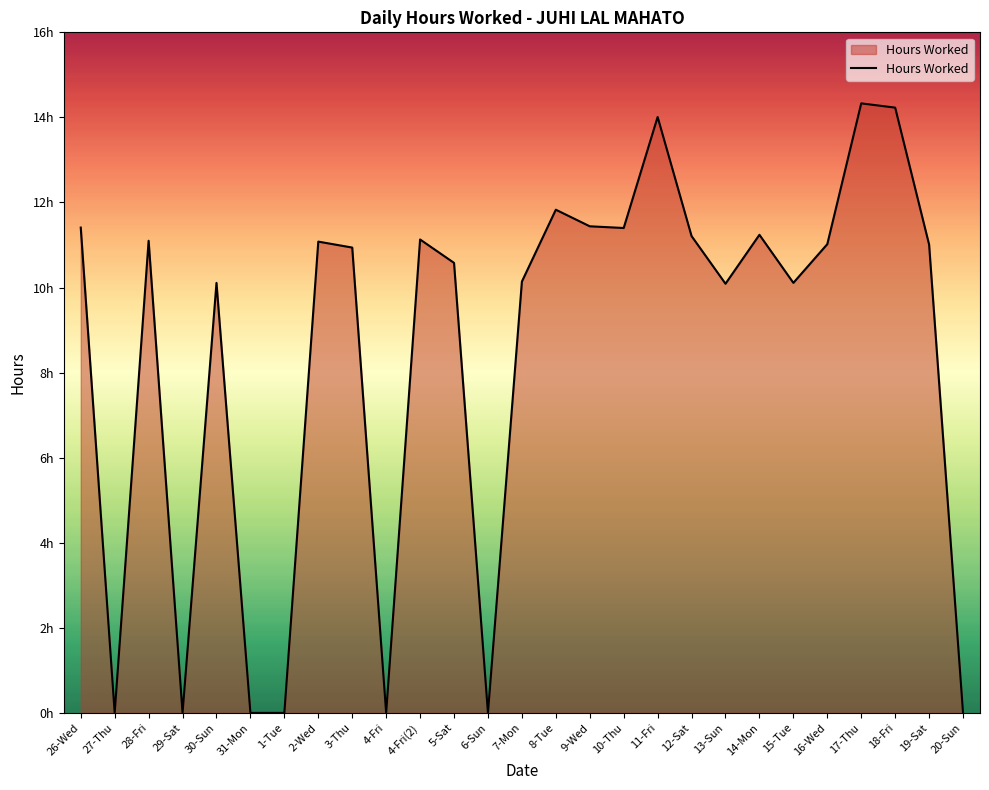

The chart shows a value of 11.1 at 28-Fri. True or false?

True